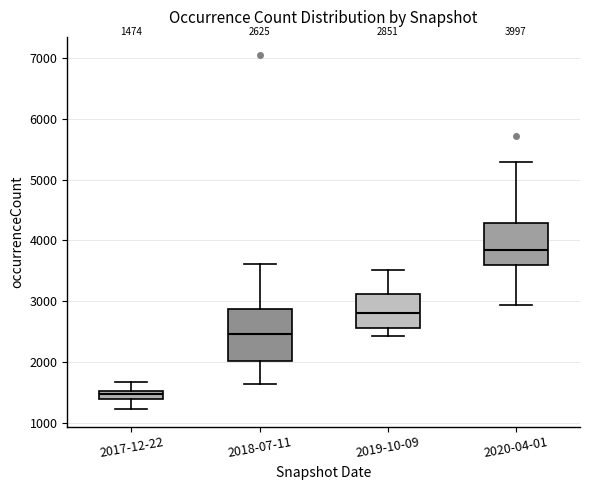

Which box is the tallest, from its lower edge to its upper edge?

2018-07-11